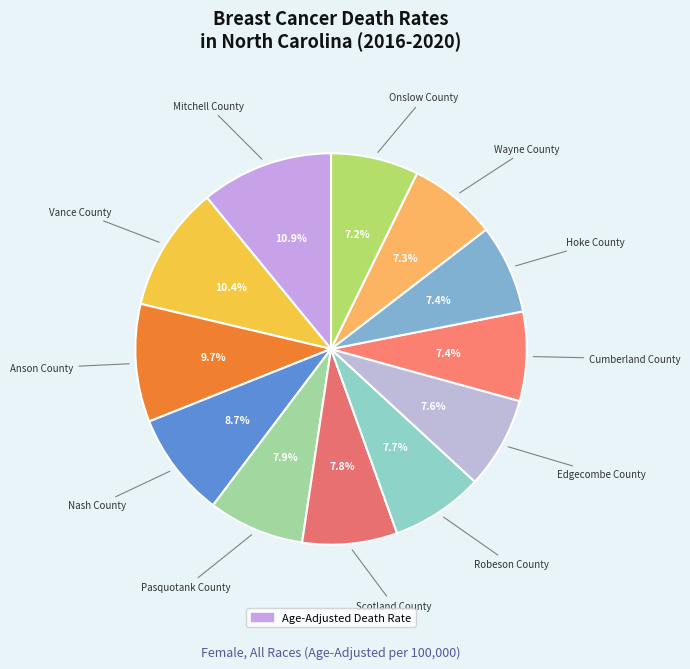

How many segments does this pie chart have?

12